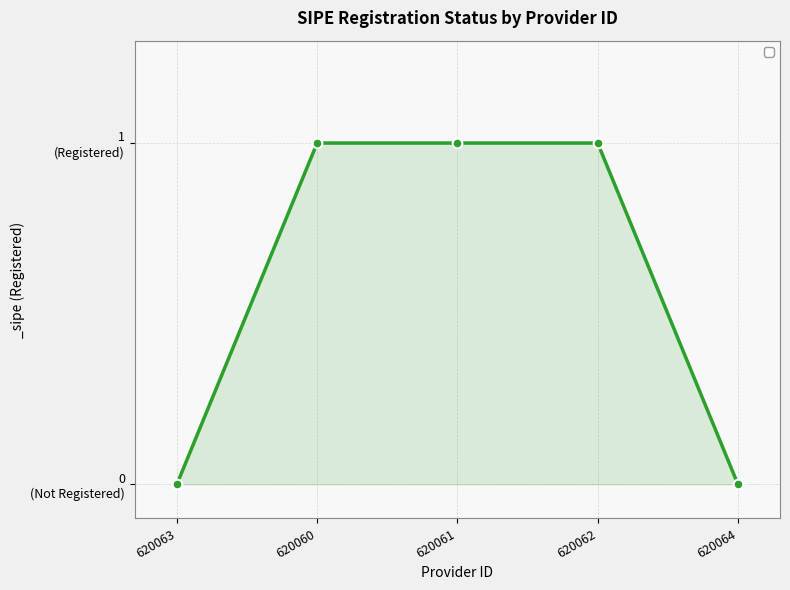

Is it true that the value at 620060 is 2?

False